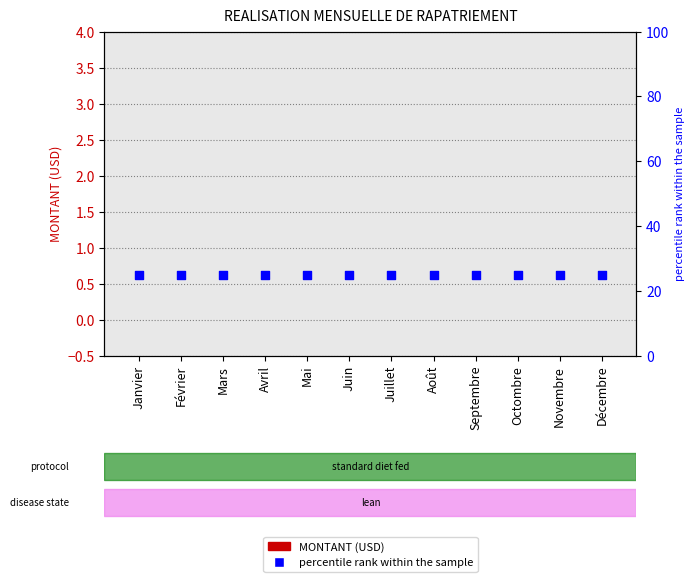

At which category is the sum across all series the highest?

Janvier